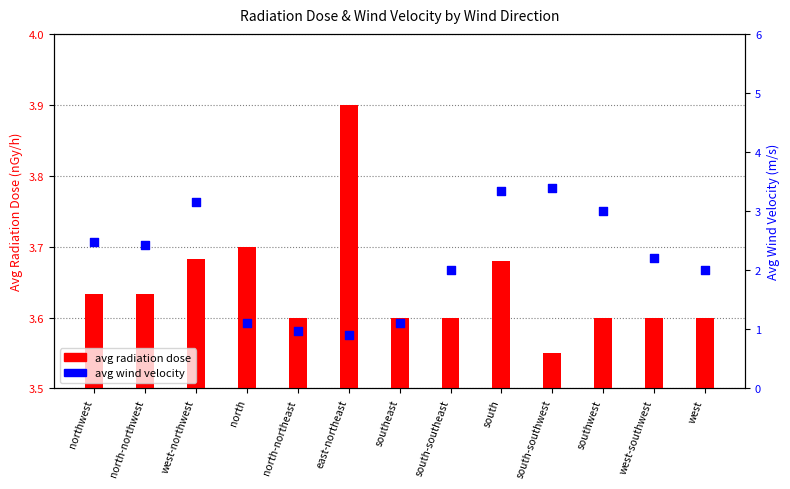

Is the value of avg radiation dose at southwest greater than the value of avg wind velocity at north-northwest?

Yes